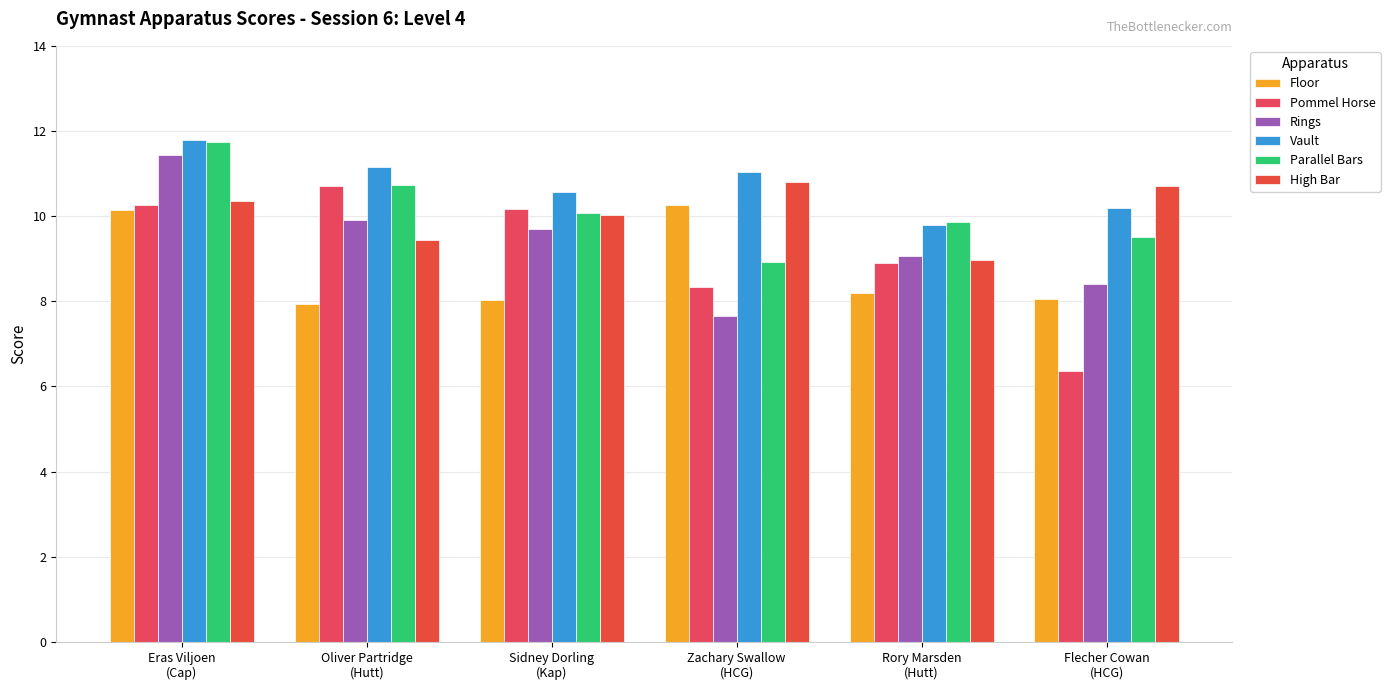

What is the average value of the Parallel Bars series?

10.1